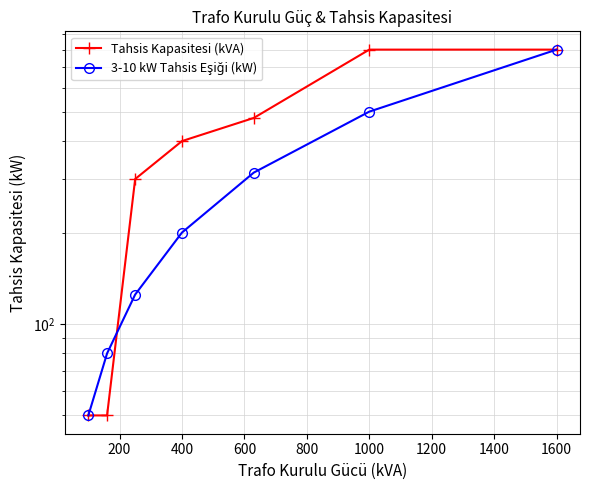

What is the maximum value for 3-10 kW Tahsis Eşiği (kW)?

800.0